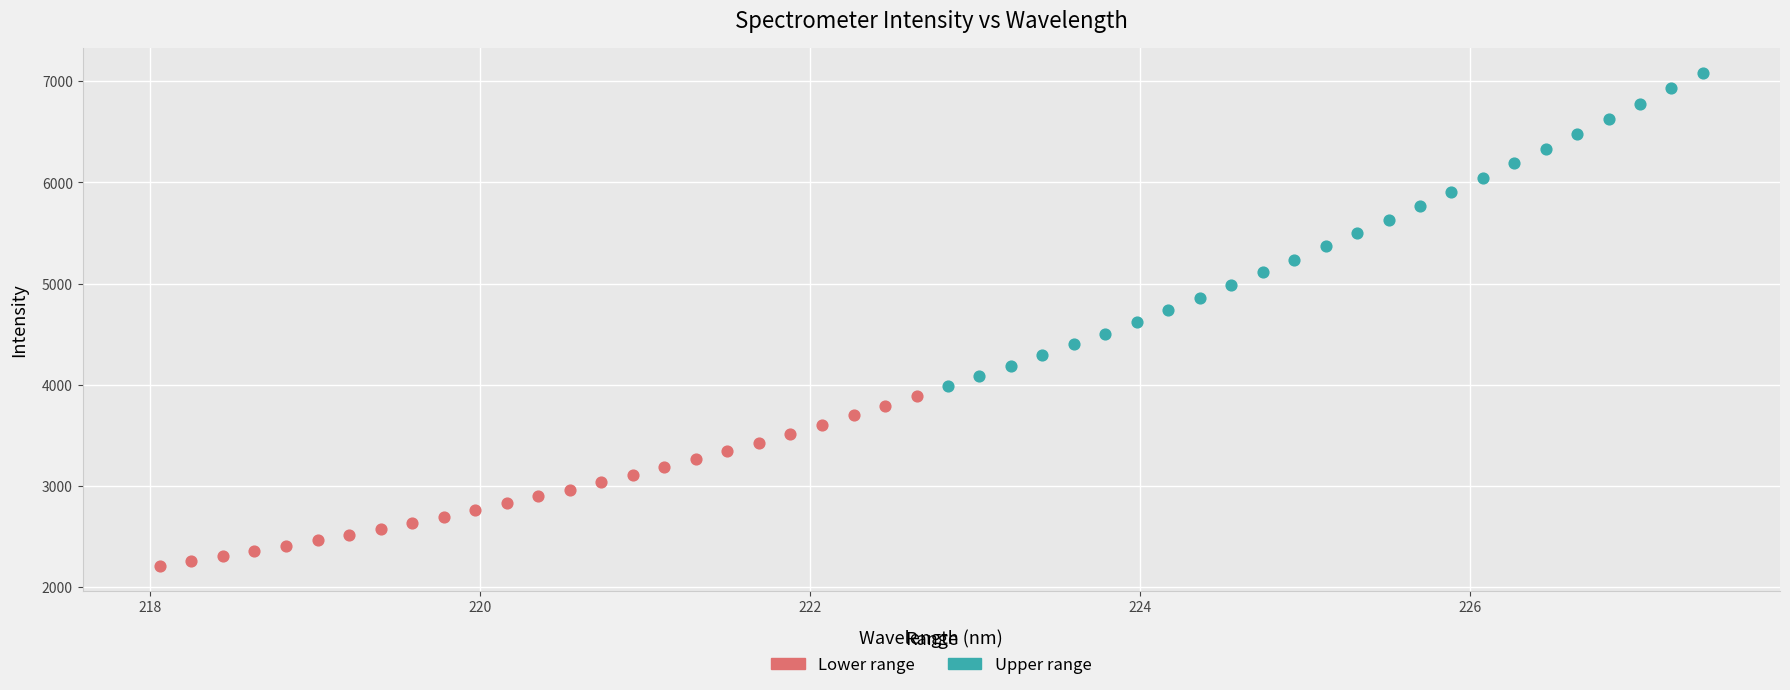

What are all the series names shown in the legend?

Lower range, Upper range